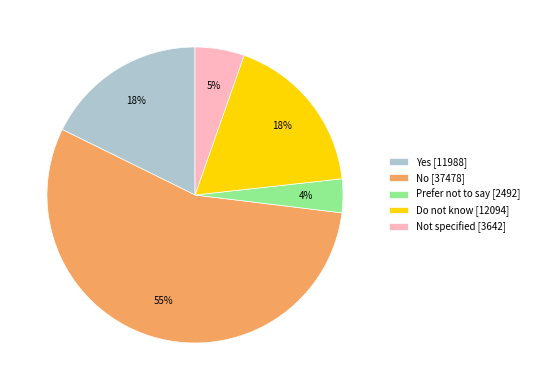

To the nearest percent, what is the average slice percentage?

20%